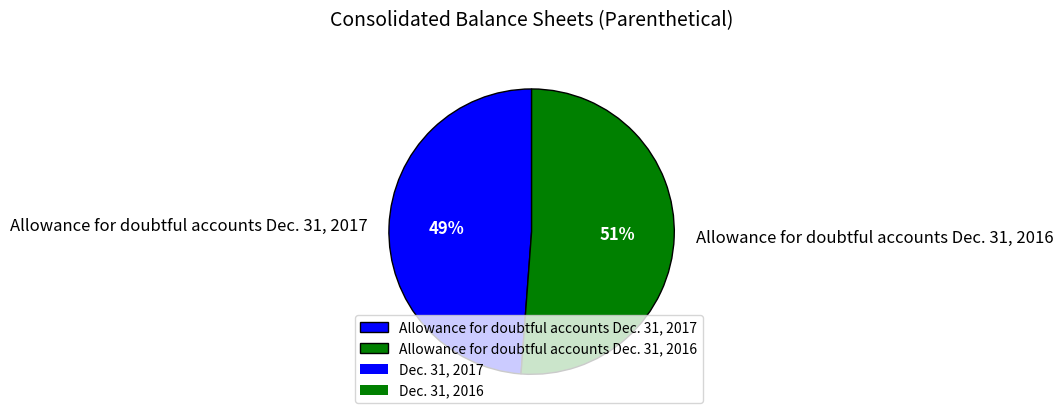

To the nearest percent, what is the difference between the Allowance for doubtful accounts Dec. 31, 2017 and Allowance for doubtful accounts Dec. 31, 2016 slice percentages?

2%